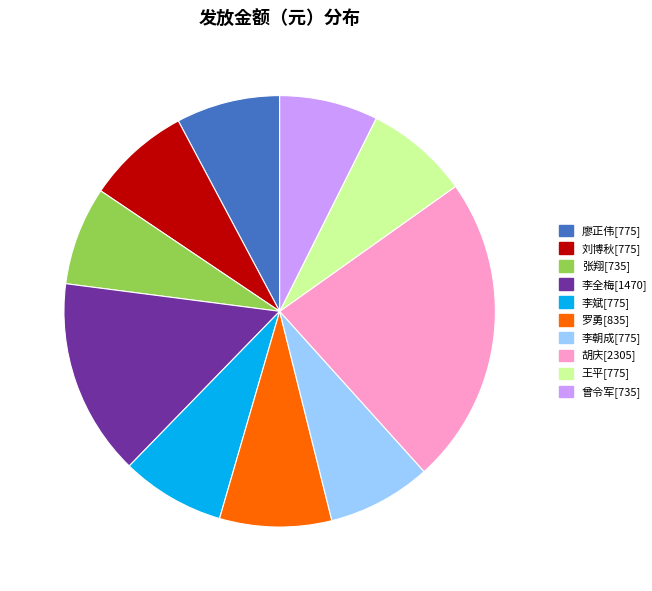

Which category has the biggest portion of the pie?

胡庆[2305]